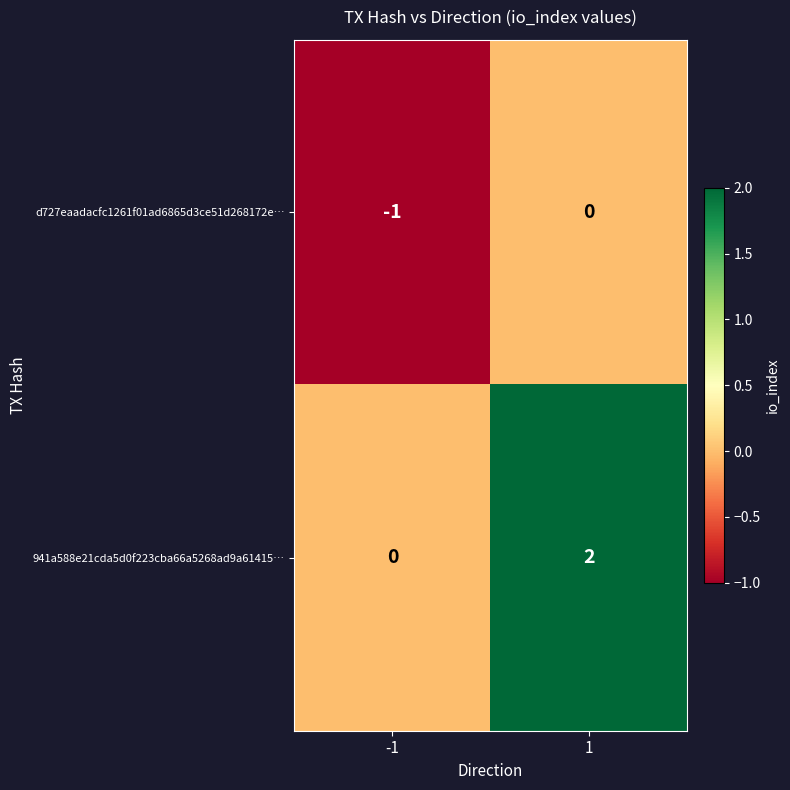

How many distinct data groups are displayed?

2